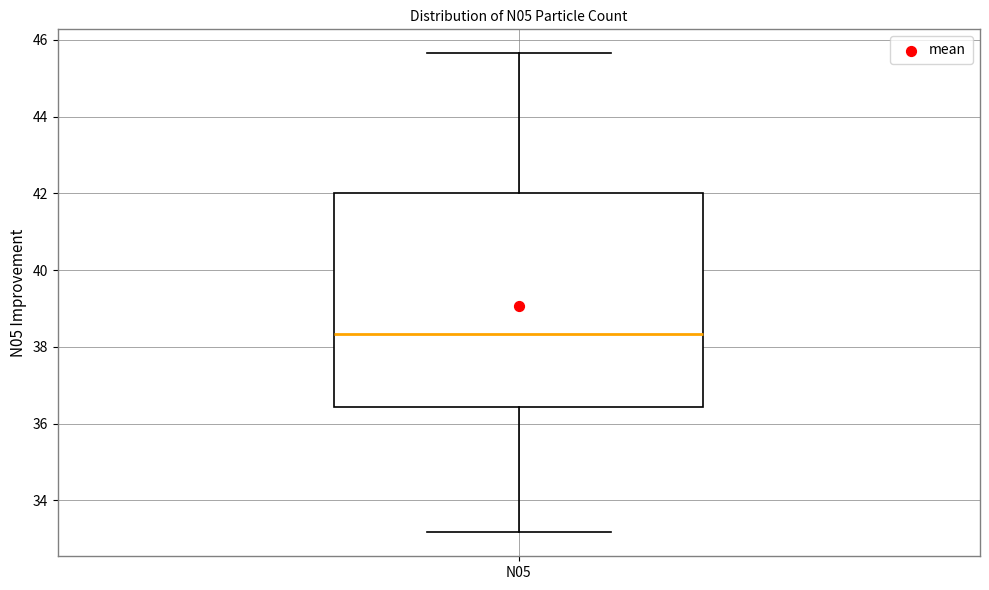

Read this box plot against the y-axis: the position of the median line, the range covered by the box, and the ends of both whiskers. The values are not printed on the chart, so give them approximately, as read against the axis.

median 38.4, box 36.4 to 42.0, whiskers 33.2 to 45.6